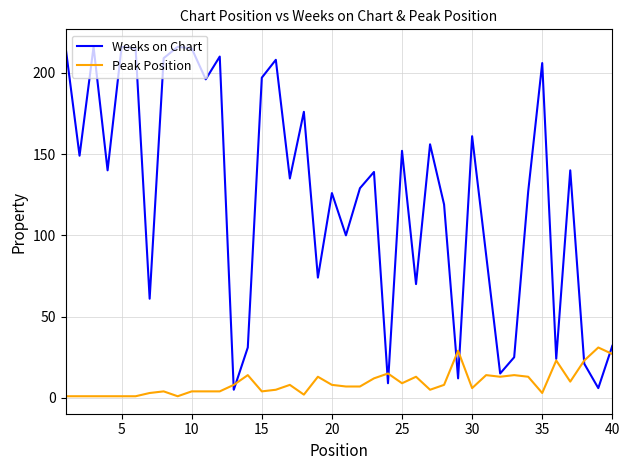

Which series has the largest total across all categories?

Weeks on Chart